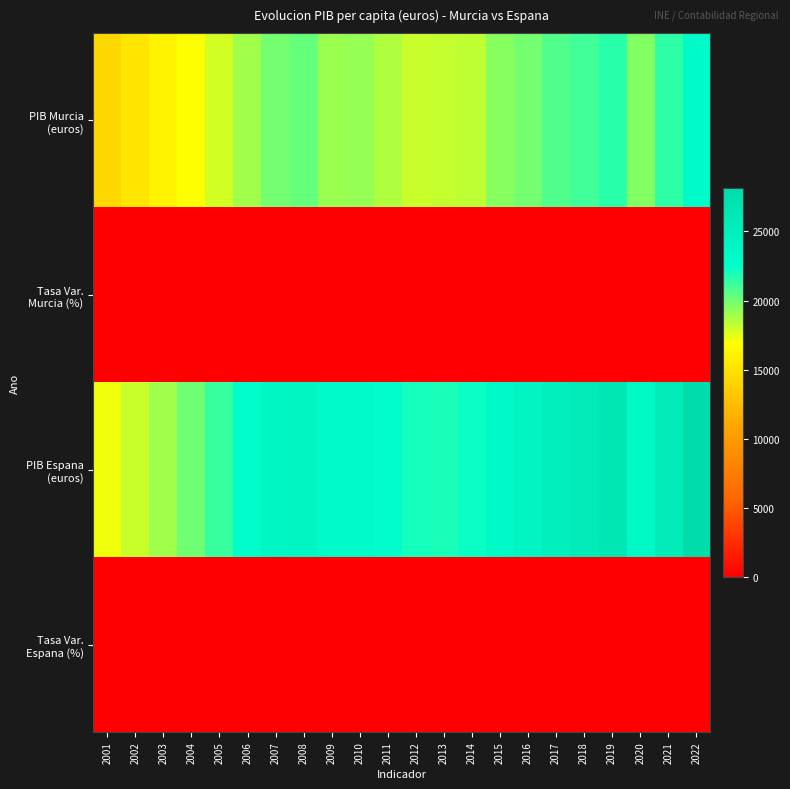

At 2020, list the series in order from largest to smallest.

PIB Espana (euros), PIB Murcia (euros), Tasa Var. Murcia (%), Tasa Var. Espana (%)